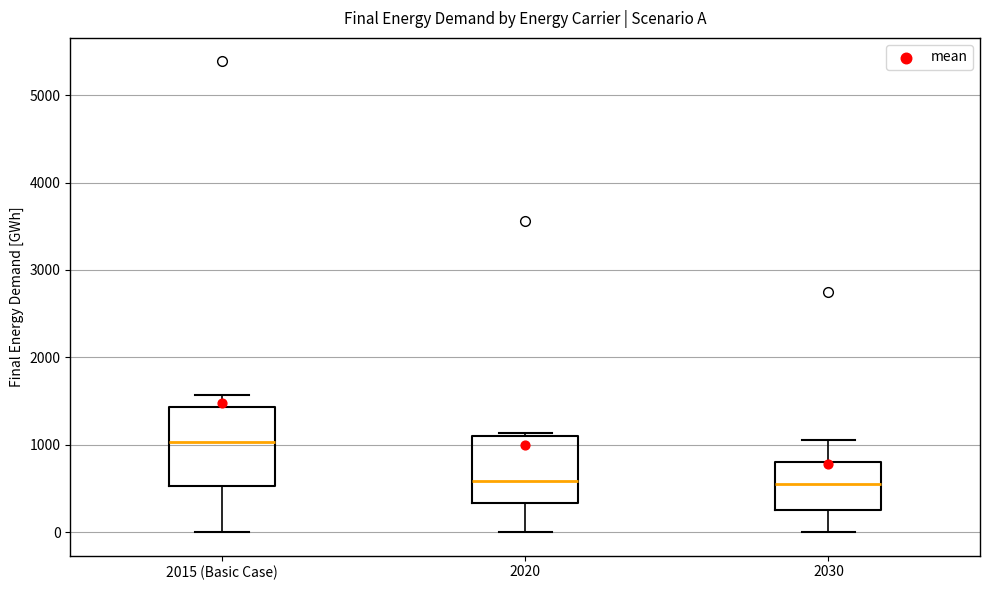

Reading left to right, transcribe this box plot: for each box, give where its median line is, the range the box spans, and where its two whiskers end, as read against the y-axis. The values are not printed on the chart, so give them approximately, as read against the axis.

2015 (Basic Case): median 1000, box 500 to 1400, whiskers 0 to 1600
2020: median 600, box 300 to 1100, whiskers 0 to 1100 (just above the box's upper edge)
2030: median 600, box 300 to 800, whiskers 0 to 1100